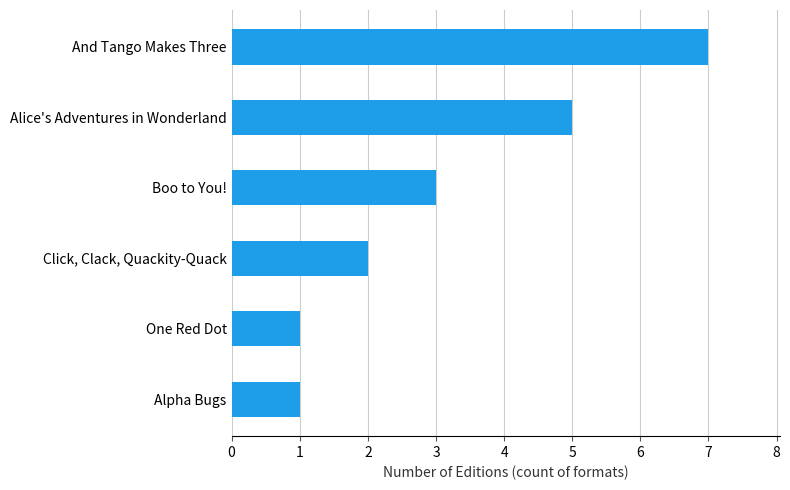

What is the smallest value displayed?

1